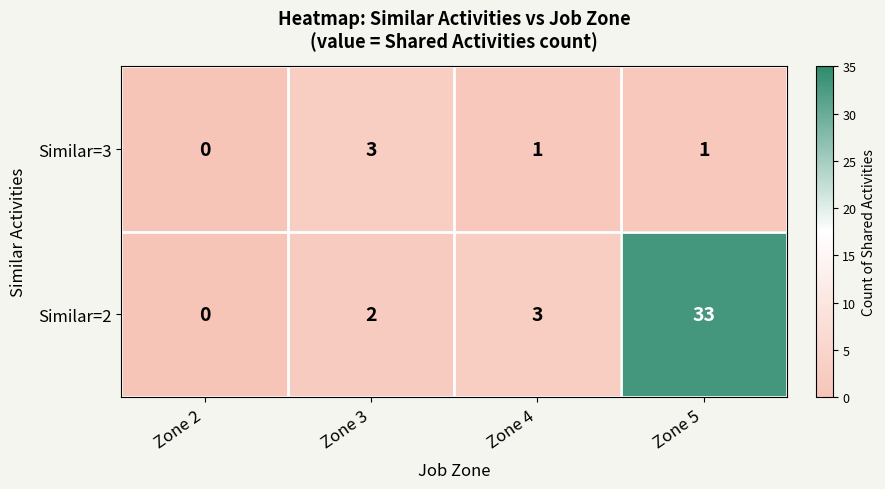

The Similar=2 series shows 33 at Zone 5. True or false?

True